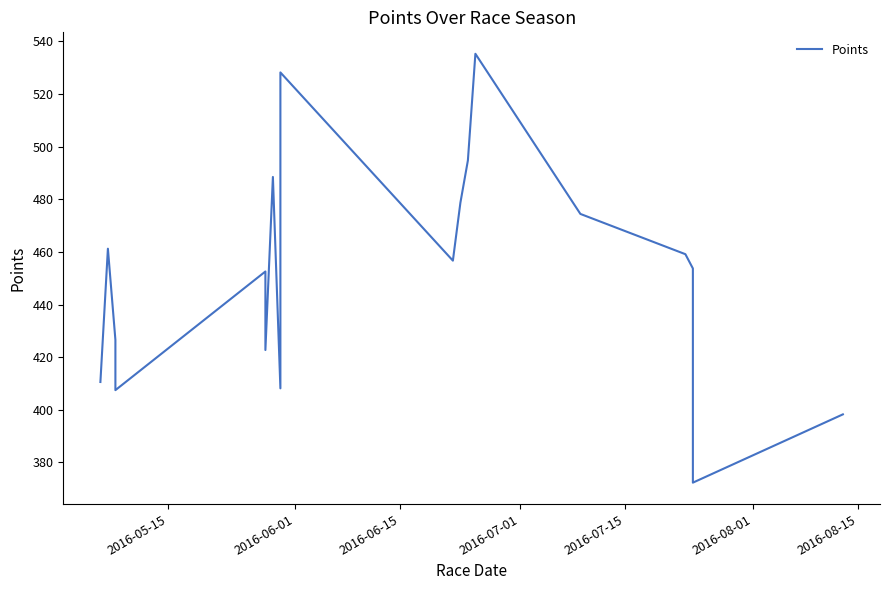

What is the smallest value displayed?

372.3